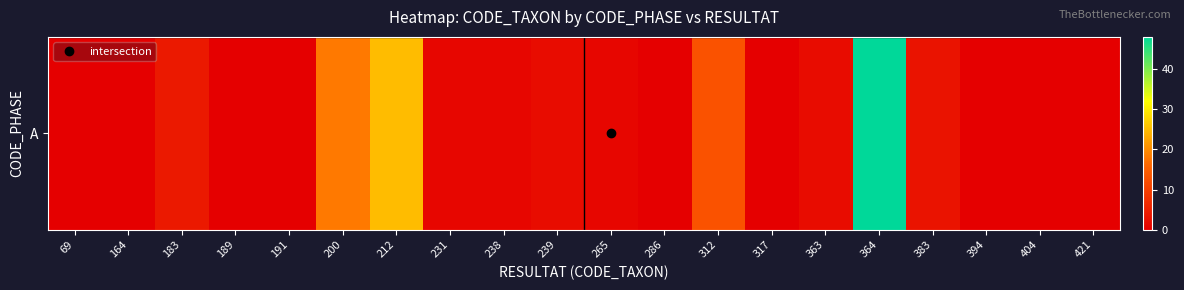

Rank the categories by value from lowest to highest.

69, 164, 189, 191, 286, 317, 394, 404, 421, 231, 238, 265, 239, 363, 383, 183, 312, 200, 212, 364